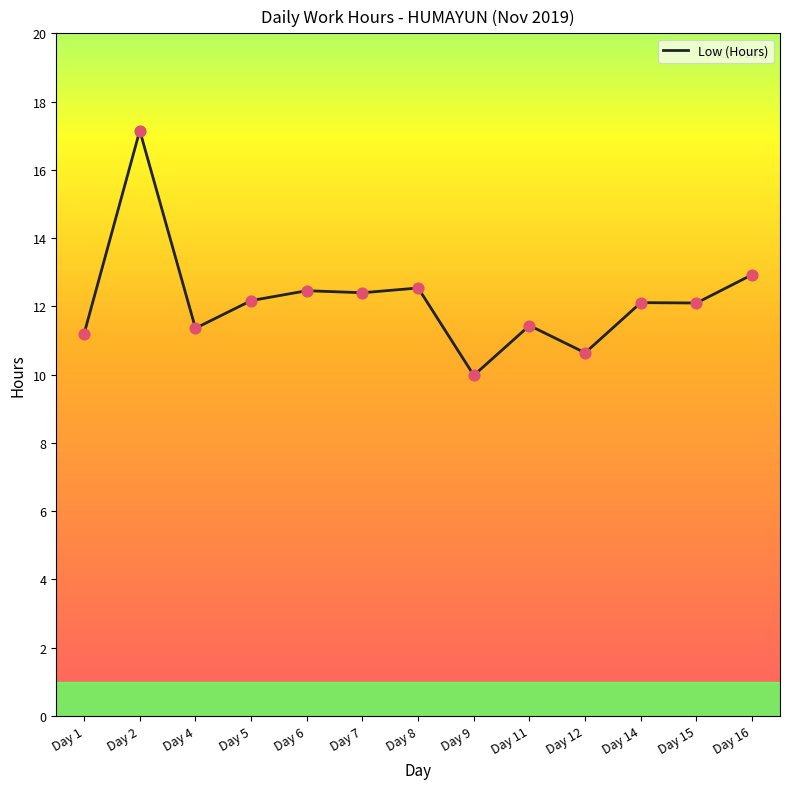

Between Day 4 and Day 12, which is larger?

Day 4